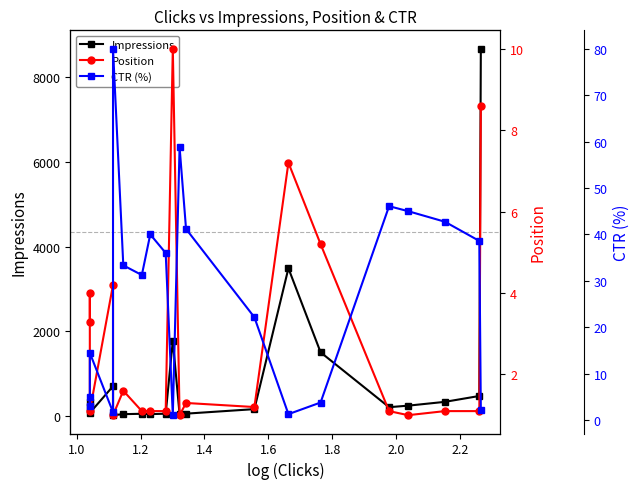

Which series has the widest spread of values?

Impressions